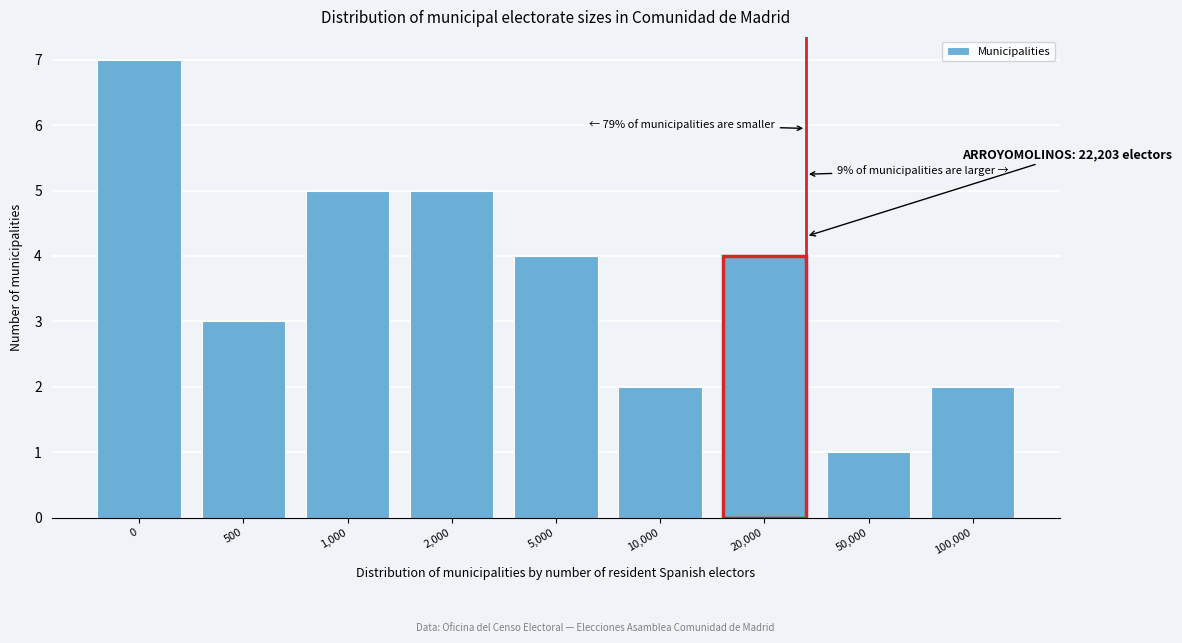

Reading right to left, transcribe all the data shown in this chart.

100,000=2	50,000=1	20,000=4	10,000=2	5,000=4	2,000=5	1,000=5	500=3	0=7